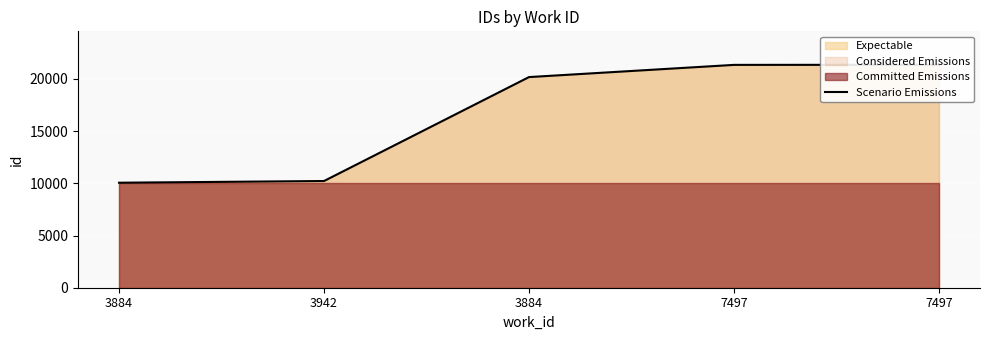

Which label corresponds to the largest value in the chart?

7497